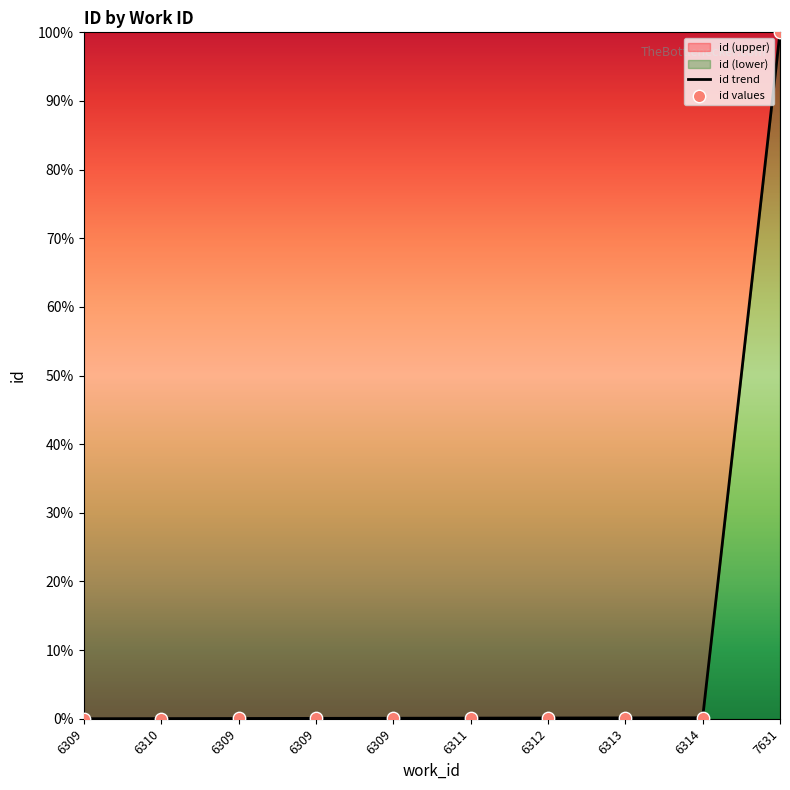

What is the change in value from 6309 to 6313?

+0.1